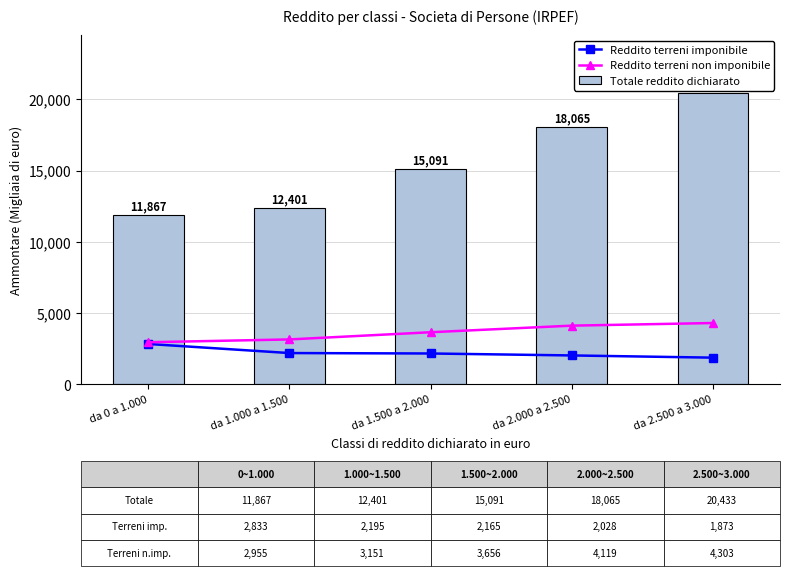

Which category has the highest value across all series?

da 2.500 a 3.000